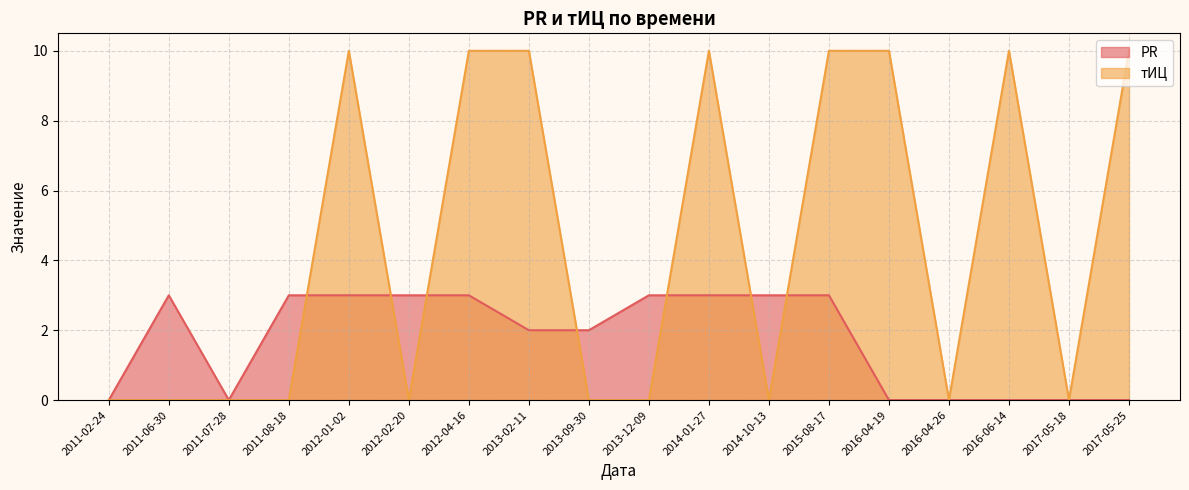

What is the label of the 18th point from the left?

2017-05-25